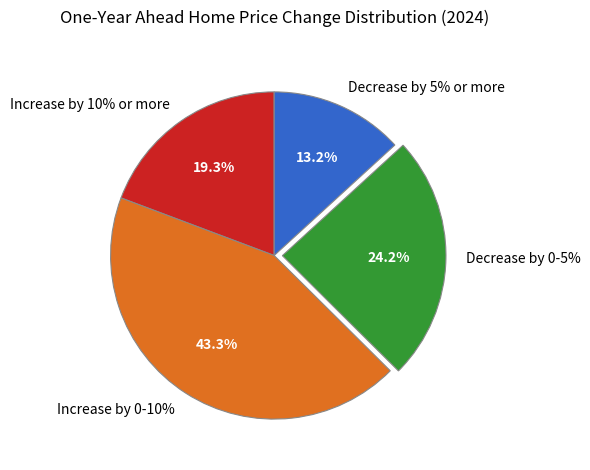

What is the ratio of the value at Increase by 0-10% to the value at Decrease by 0-5%?

1.8